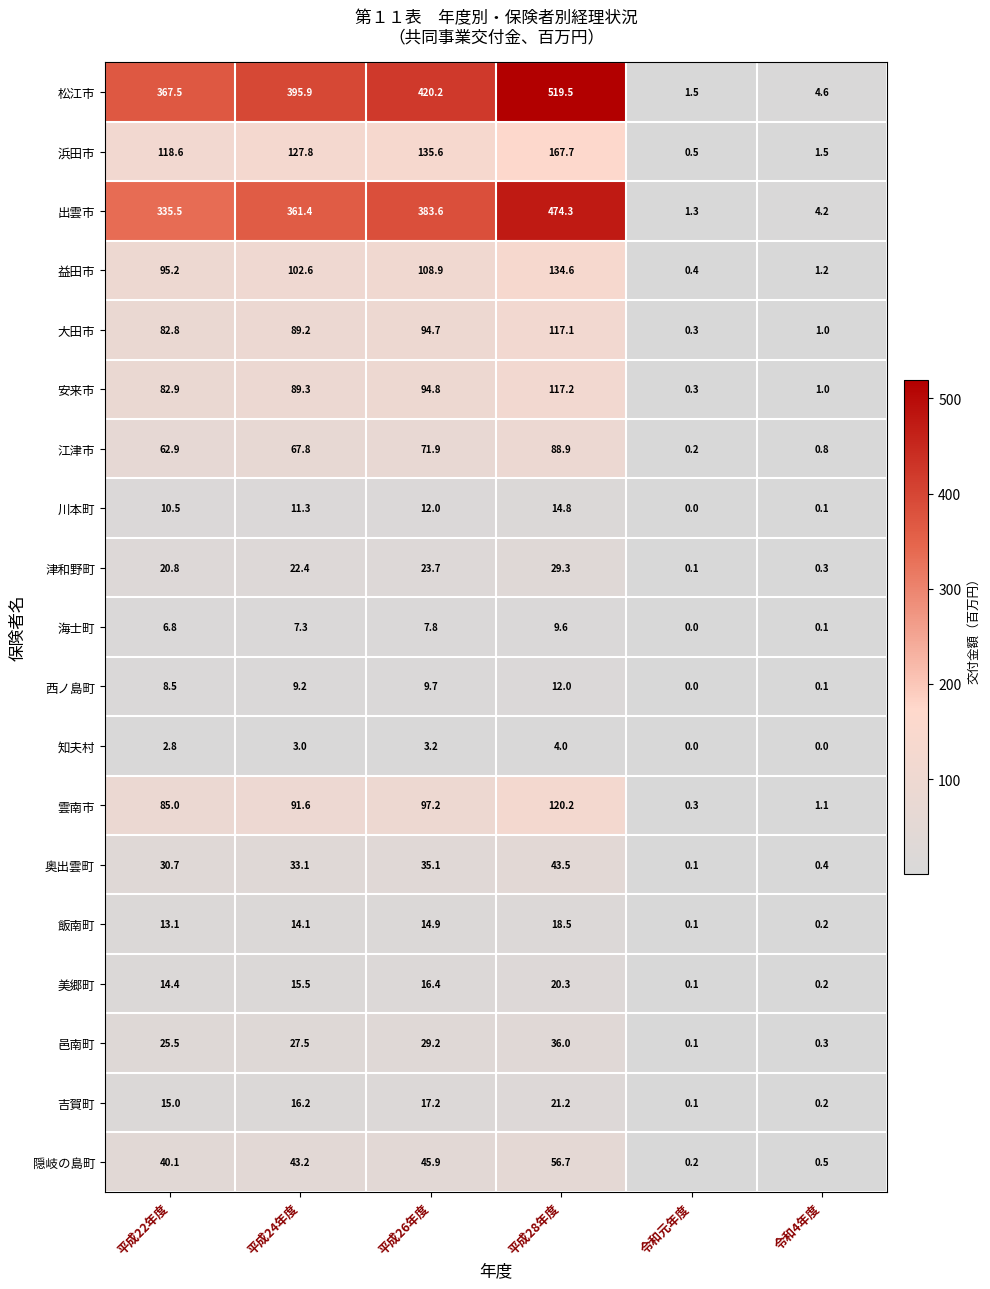

What is the greatest value displayed?

519.5